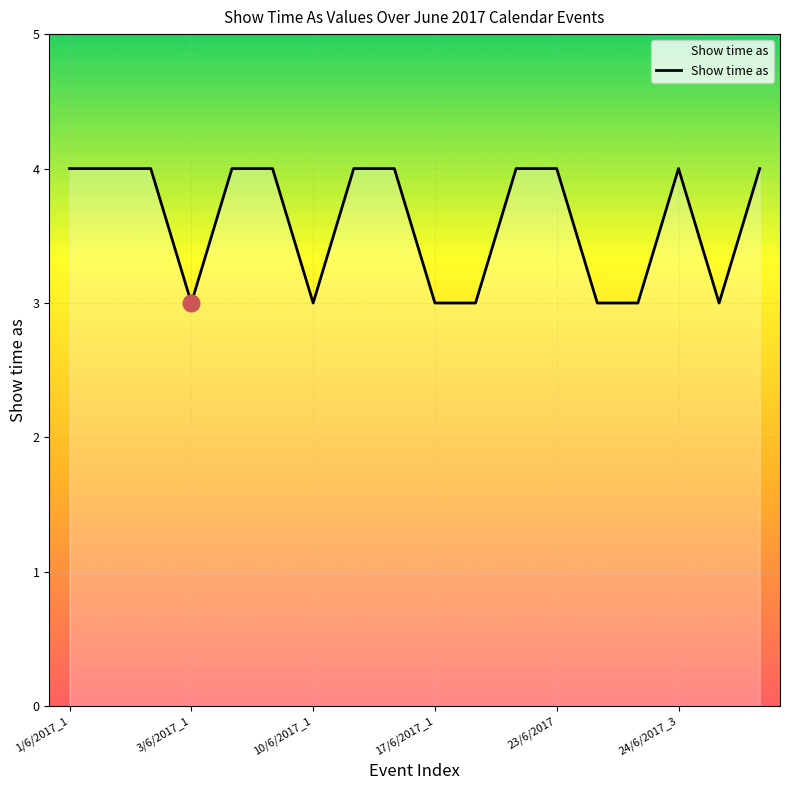

What is the greatest value displayed?

4